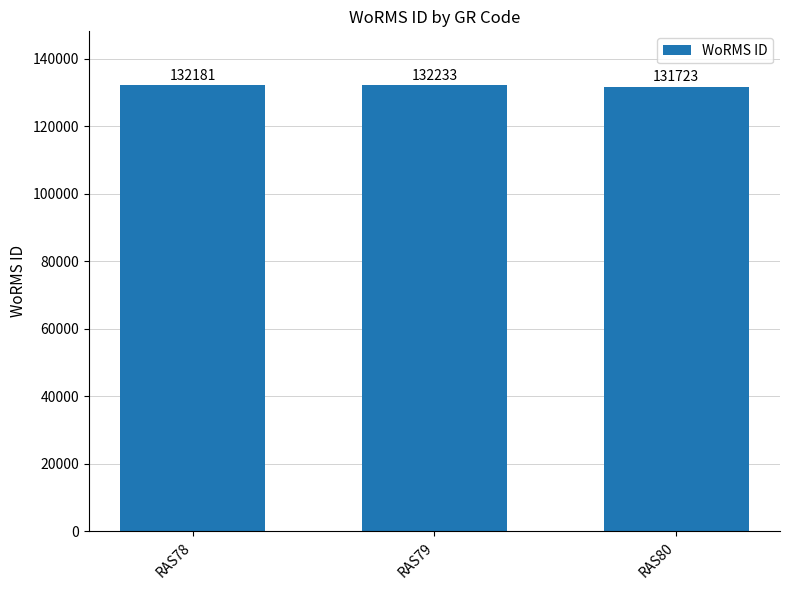

Rank the categories by value from highest to lowest.

RAS79, RAS78, RAS80